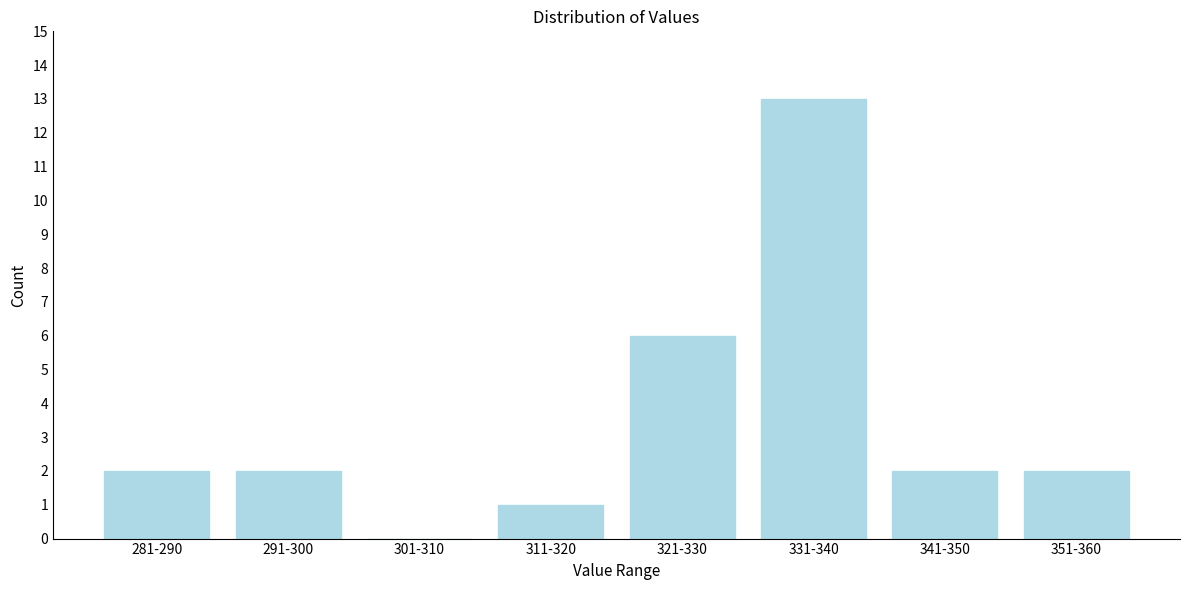

Reading left to right, what are all the values shown in this chart?

281-290=2	291-300=2	301-310=0	311-320=1	321-330=6	331-340=13	341-350=2	351-360=2